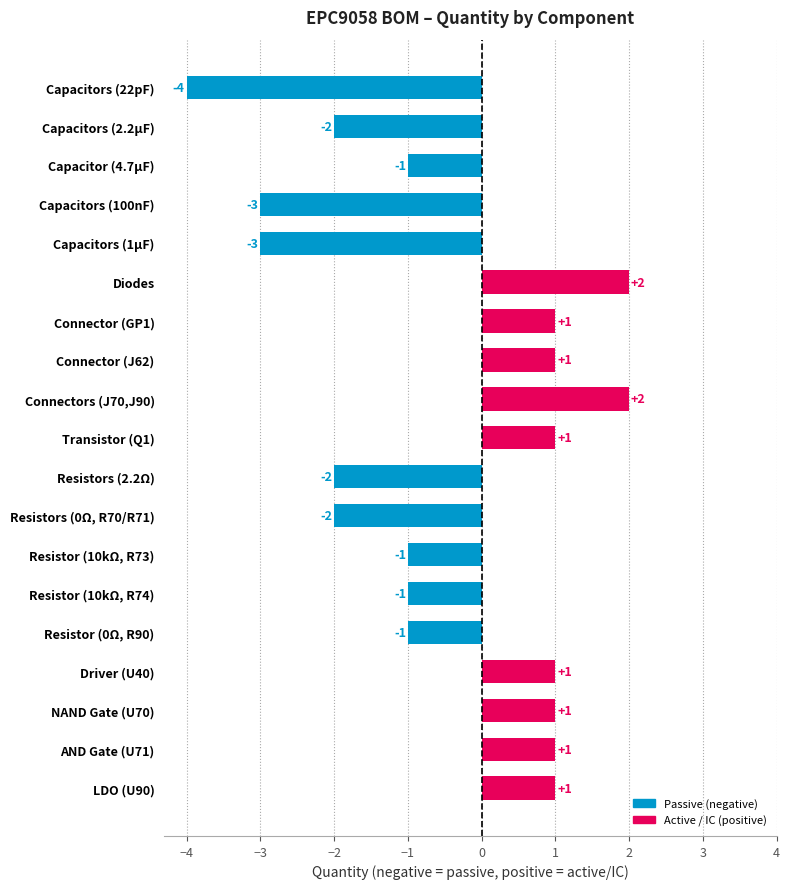

What is the value of the 15th bar from the top?

-1